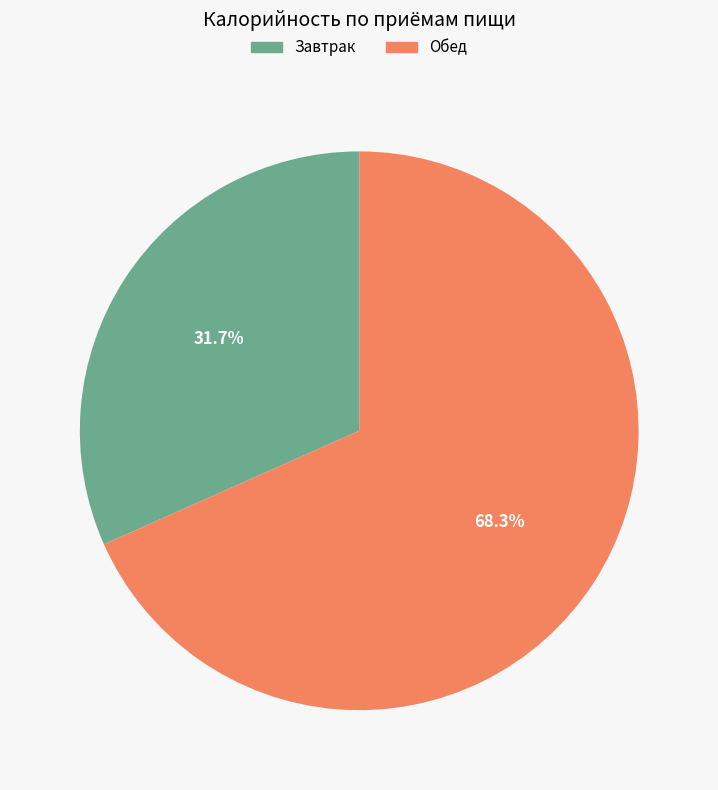

Which slice is the largest?

Обед